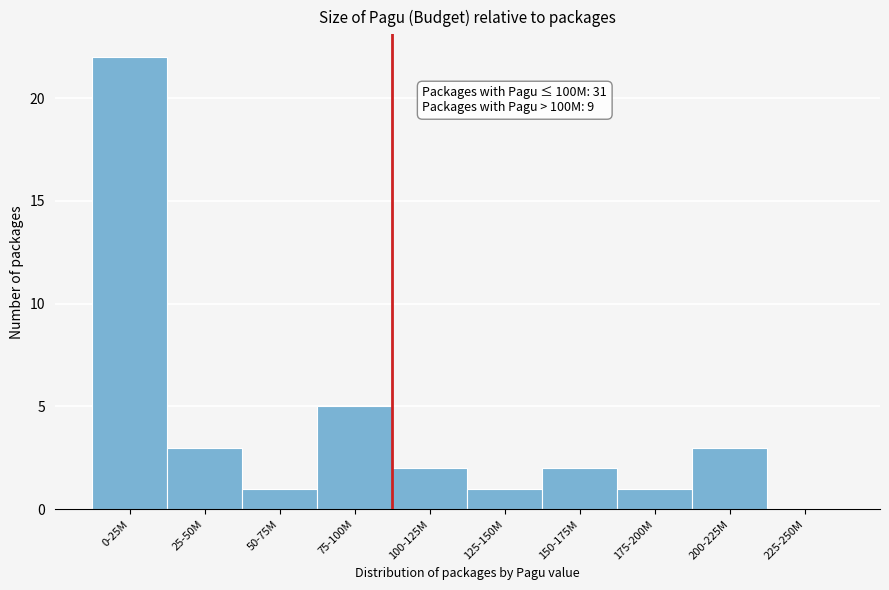

Reading left to right, list all the values displayed in this chart.

0-25M=22	25-50M=3	50-75M=1	75-100M=5	100-125M=2	125-150M=1	150-175M=2	175-200M=1	200-225M=3	225-250M=0